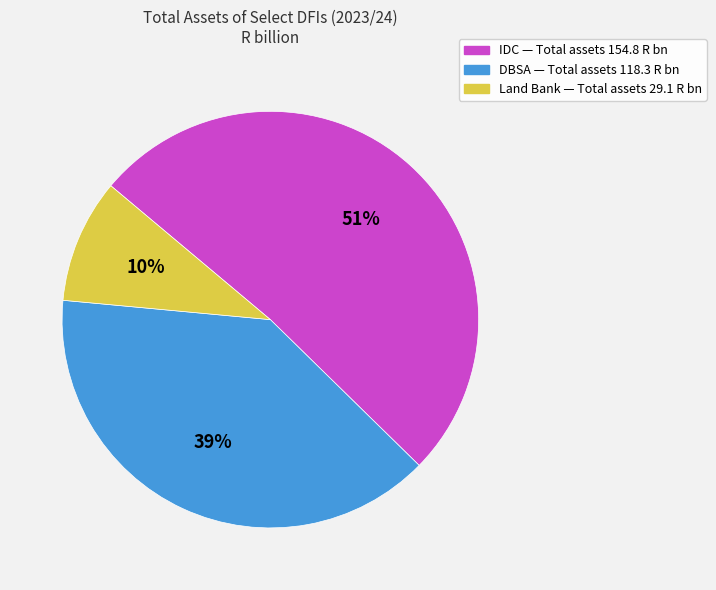

Does any single category account for the majority?

Yes